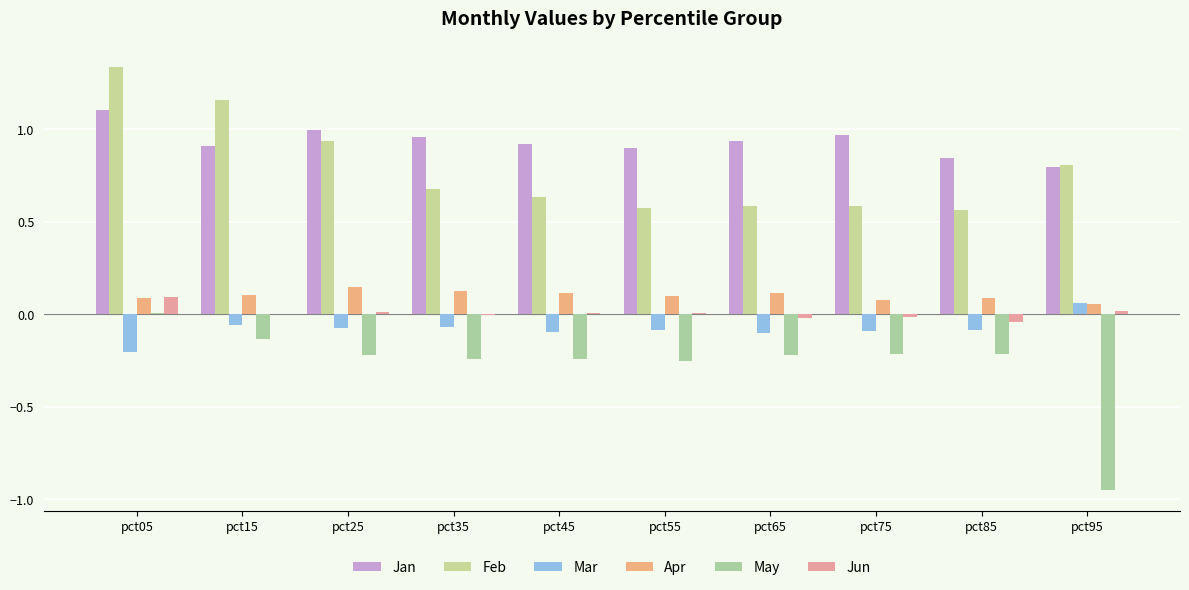

What is the difference between the highest and lowest values at pct85?

1.1